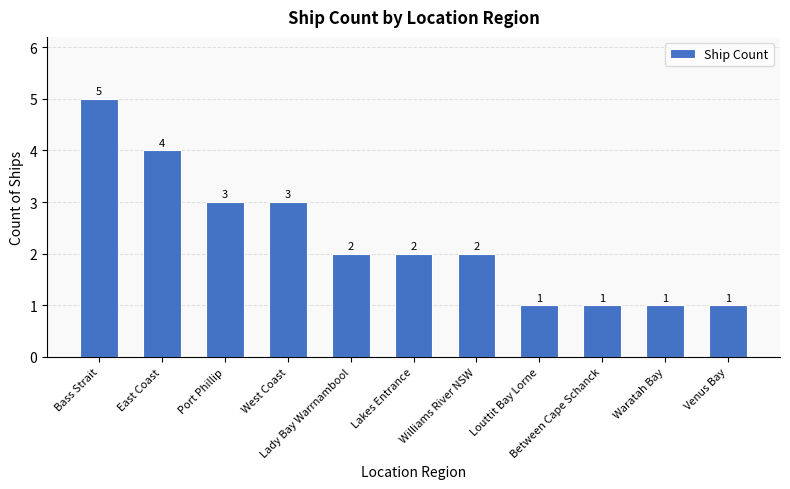

Between Bass Strait and Louttit Bay Lorne, which is larger?

Bass Strait